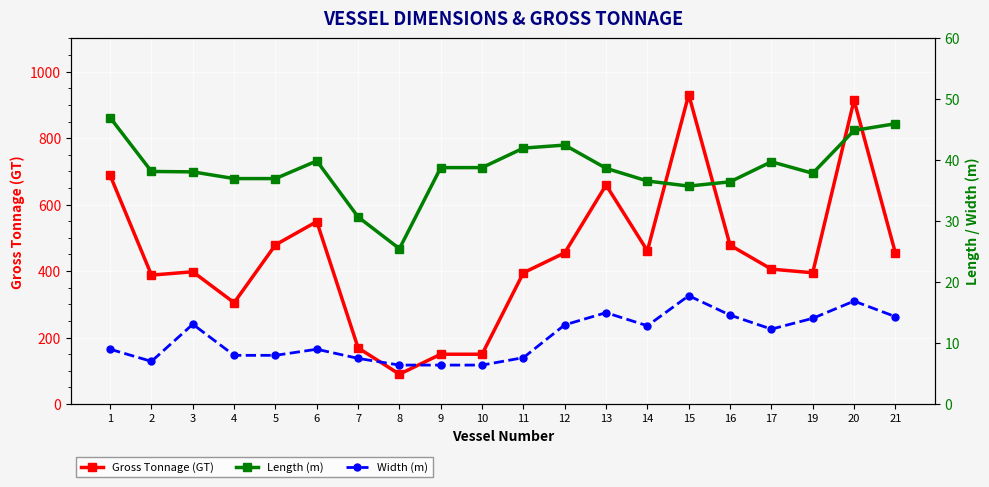

What is the sum of the Width (m) values at 3 and 13?

28.1